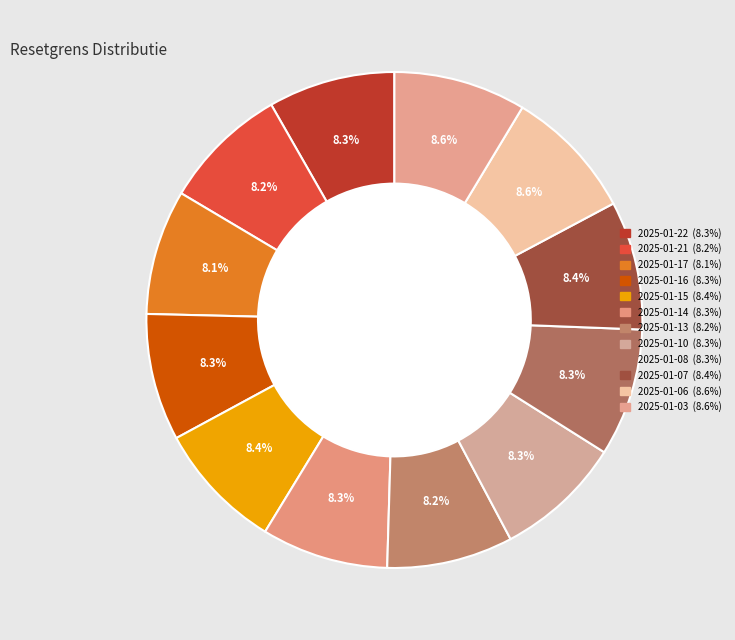

To the nearest percent, what portion does 2025-01-14 represent?

8%